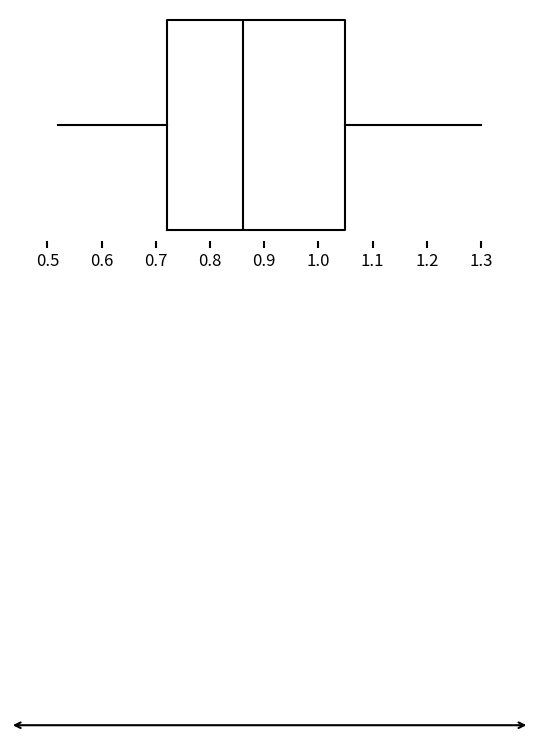

Transcribe this box plot: give where the median line is, the range the box spans, and where the two whiskers end, as read against the x-axis. The values are not printed on the chart, so give them approximately, as read against the axis.

median 0.86, box 0.72 to 1.05, whiskers 0.52 to 1.30